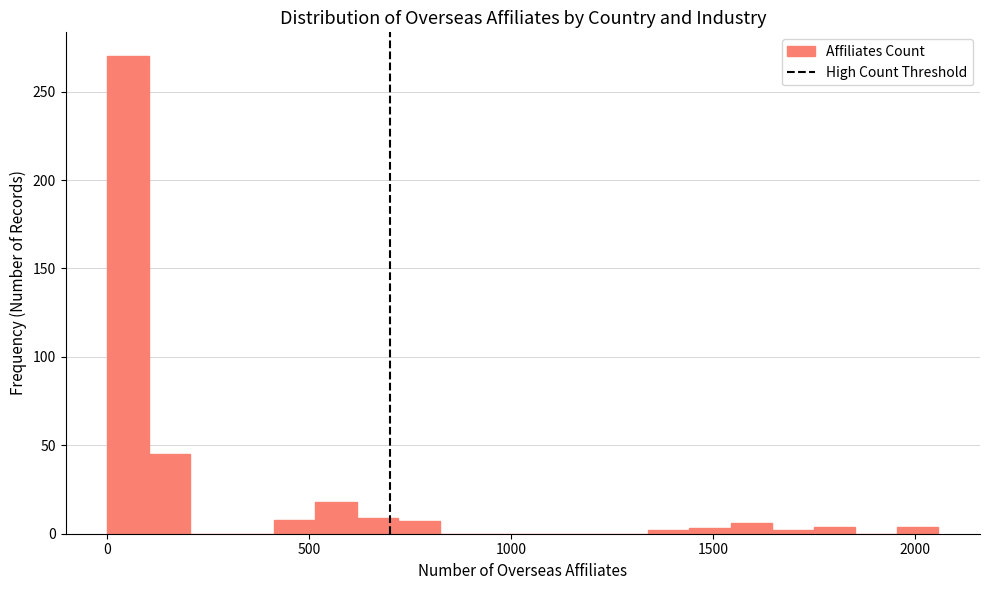

Read against the x-axis, roughly where is the centre of the tallest bar?

50